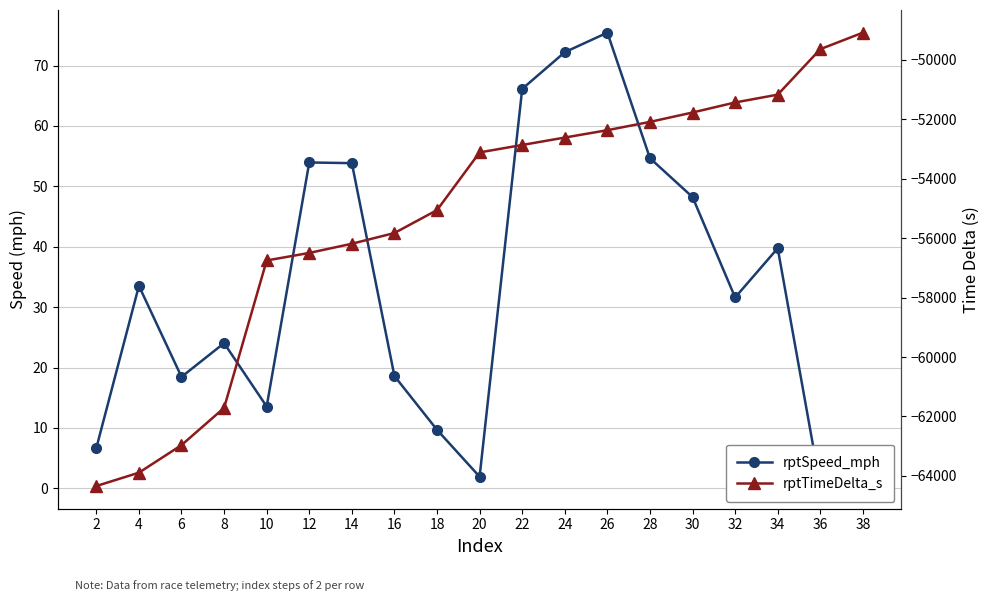

How many values in the rptSpeed_mph series are below 31?

9